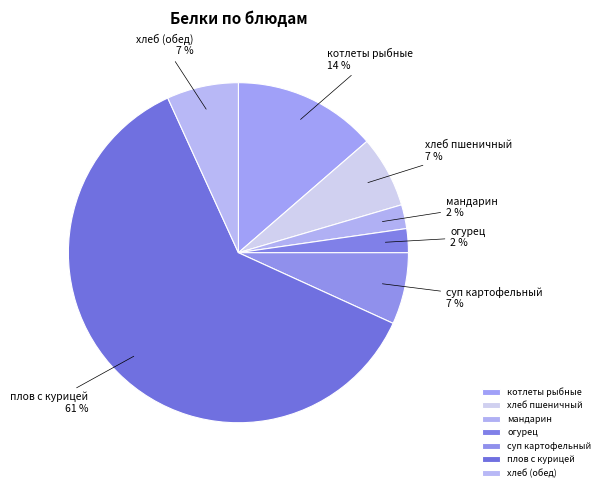

True or false: огурец accounts for 2% of the total.

True